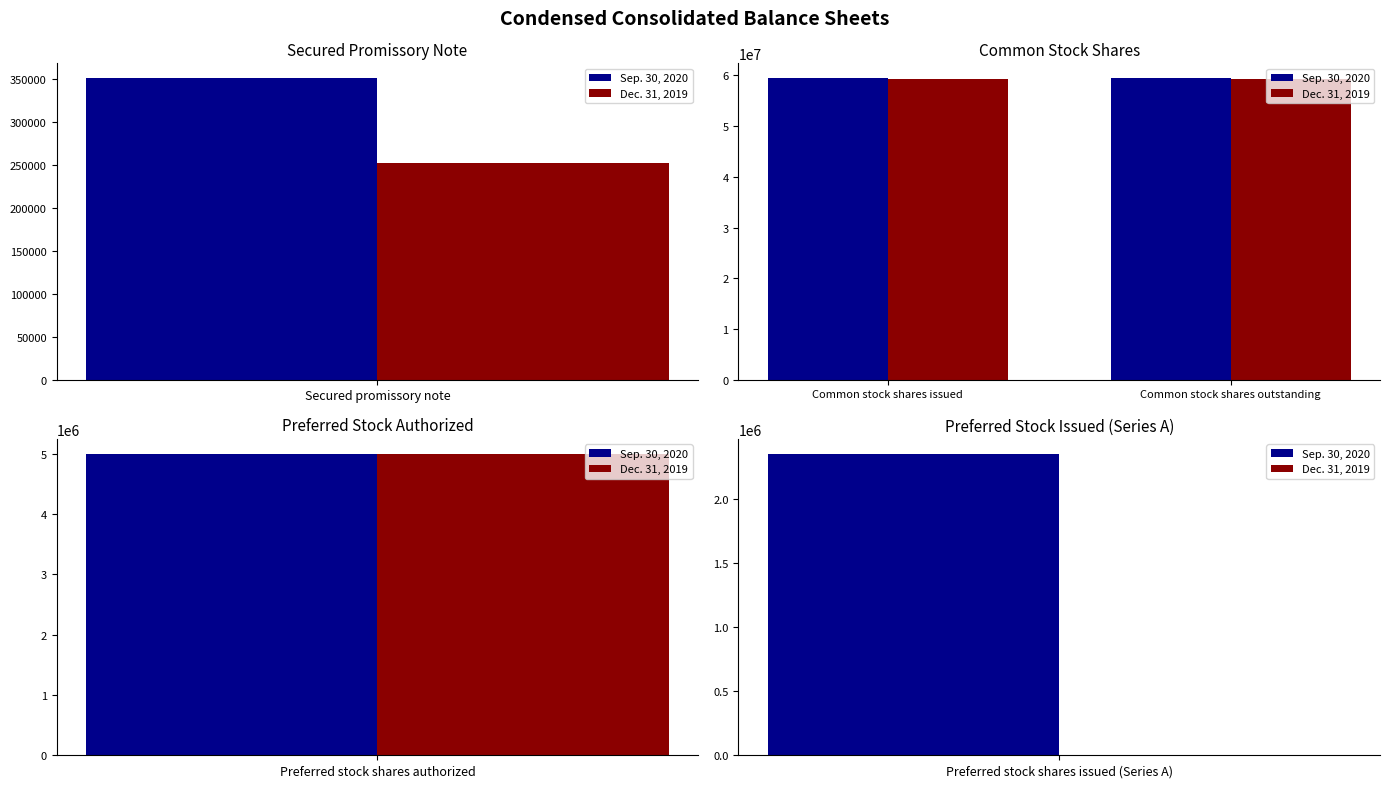

What position from the left is Common stock shares issued?

1